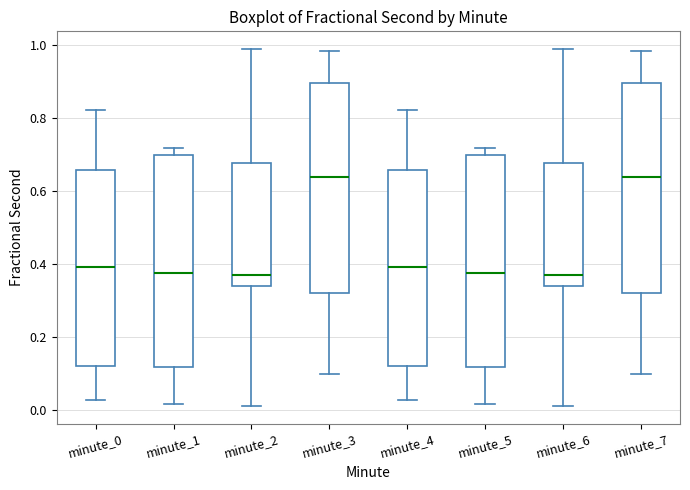

Reading left to right, read every box against the y-axis: the position of its median line, the range the box covers, and the ends of its whiskers. The values are not printed on the chart, so give them approximately, as read against the axis.

minute_0: median 0.40, box 0.12 to 0.66, whiskers 0.02 to 0.82
minute_1: median 0.38, box 0.12 to 0.70, whiskers 0.02 to 0.72
minute_2: median 0.38, box 0.34 to 0.68, whiskers 0.02 to 0.98
minute_3: median 0.64, box 0.32 to 0.90, whiskers 0.10 to 0.98
minute_4: median 0.40, box 0.12 to 0.66, whiskers 0.02 to 0.82
minute_5: median 0.38, box 0.12 to 0.70, whiskers 0.02 to 0.72
minute_6: median 0.38, box 0.34 to 0.68, whiskers 0.02 to 0.98
minute_7: median 0.64, box 0.32 to 0.90, whiskers 0.10 to 0.98